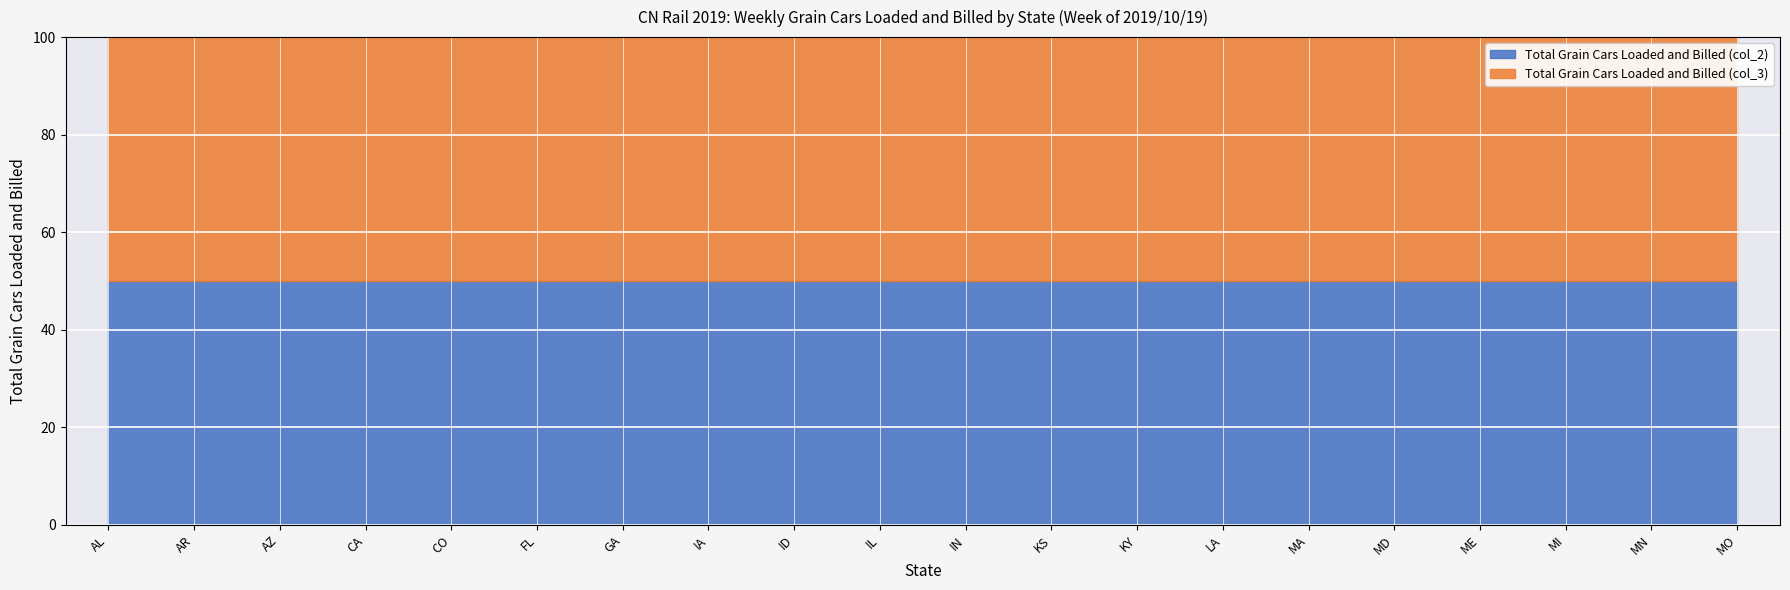

Rank the series by their maximum value, from highest to lowest.

Total Grain Cars Loaded and Billed (col_2), Total Grain Cars Loaded and Billed (col_3)